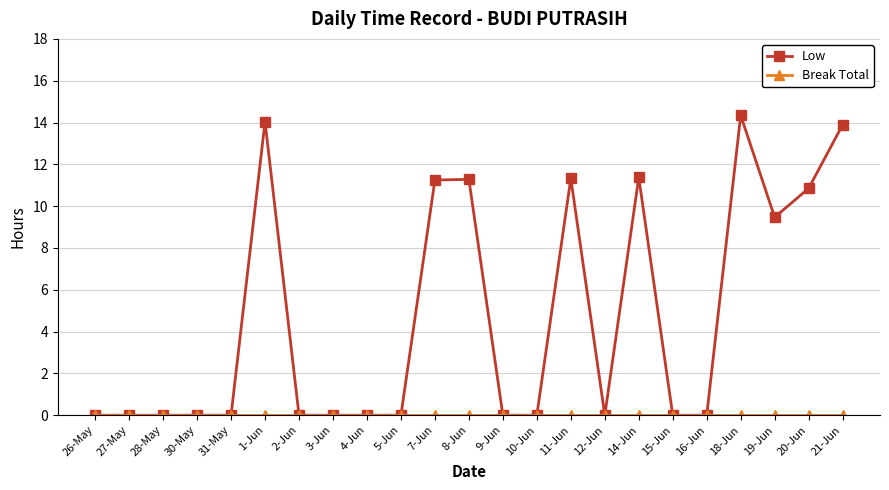

Which series has the widest spread of values?

Low